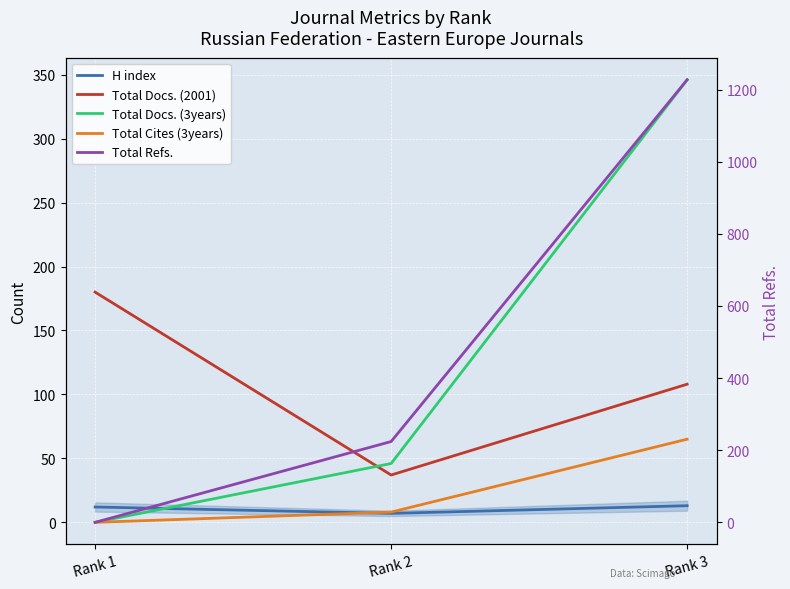

Read the Total Cites (3years) value at Rank 2, to the nearest 10.

10